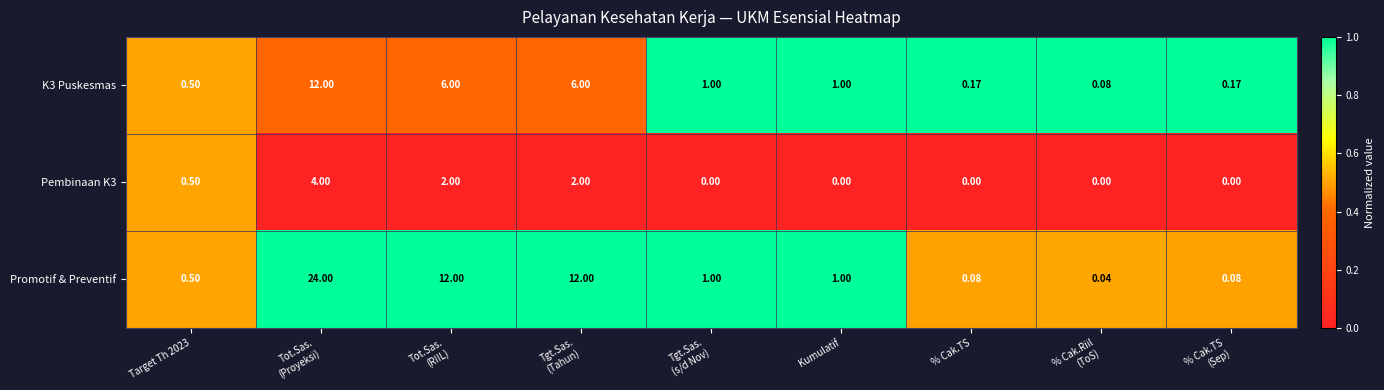

Which series has the largest total across all categories?

Promotif & Preventif